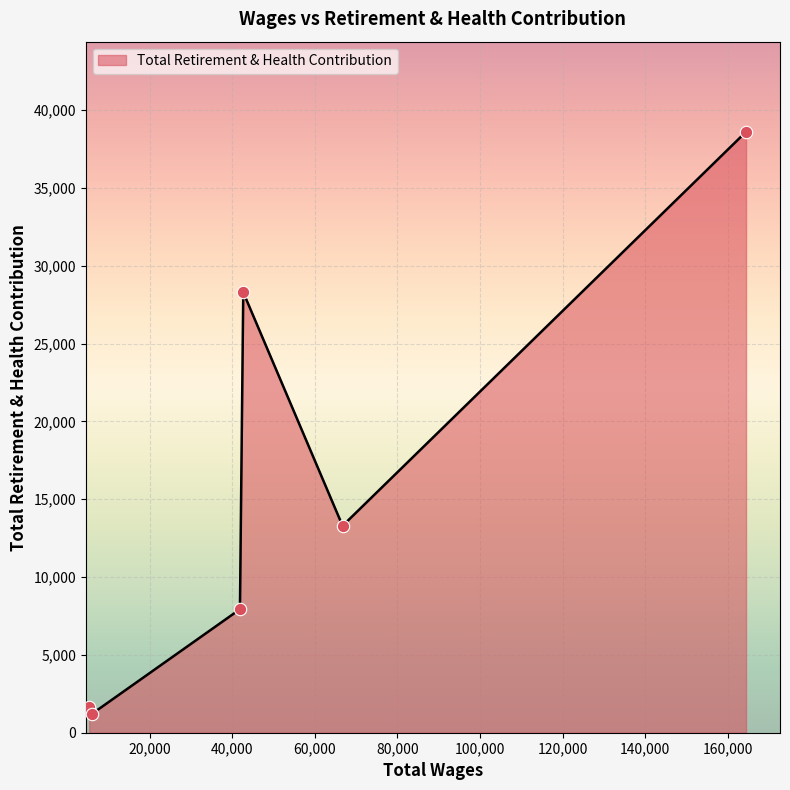

True or false: the data has more than 1 interior local peaks.

False